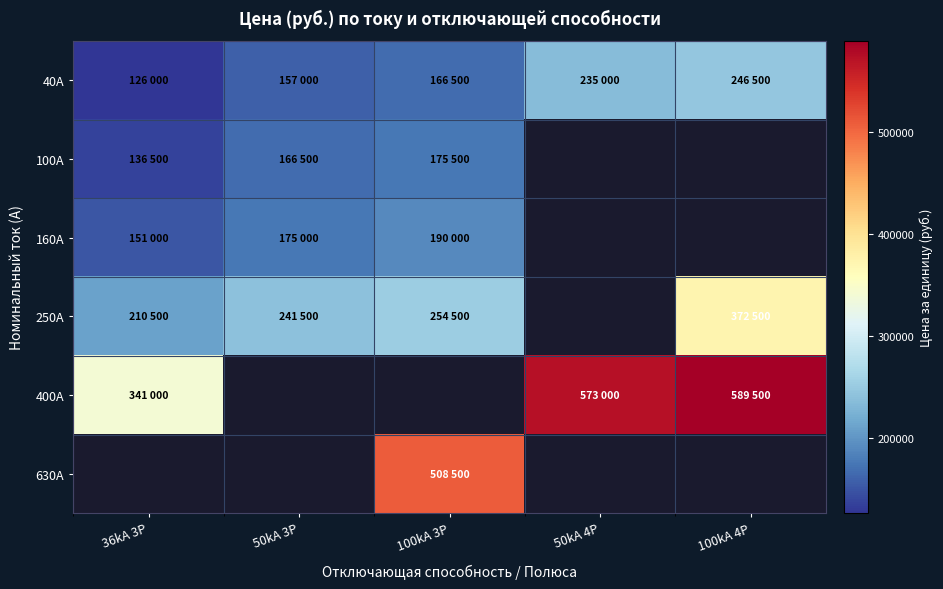

Which has a higher value, 100kA 4P or 100kA 3P?

100kA 4P